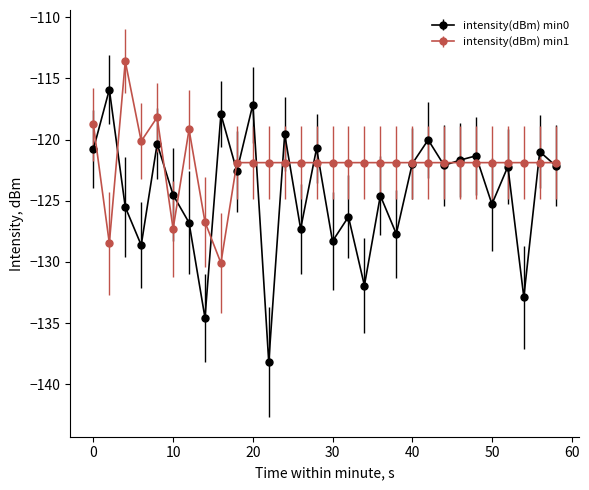

What is the value of the intensity(dBm) min0 point at the 14th from the left?

-127.3